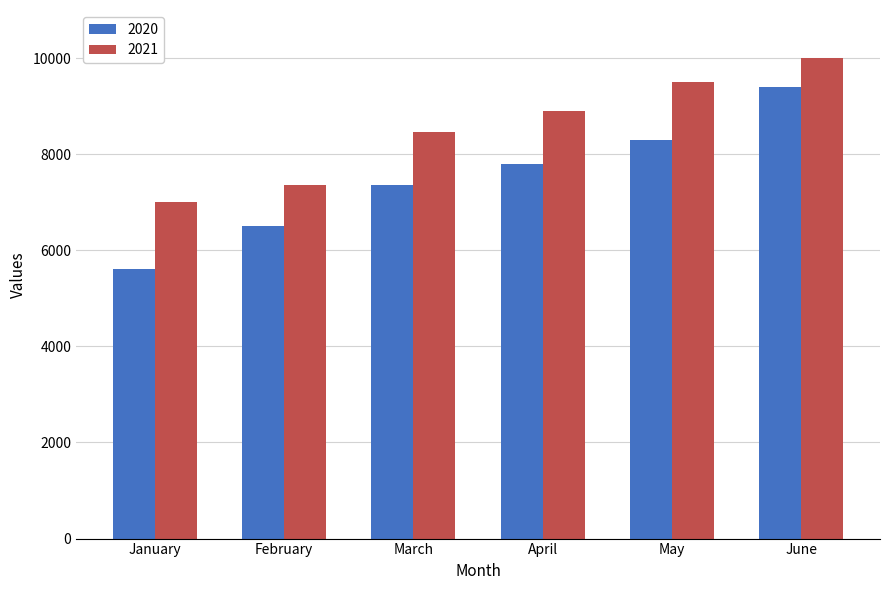

Between March and June, which series saw the biggest shift?

2020